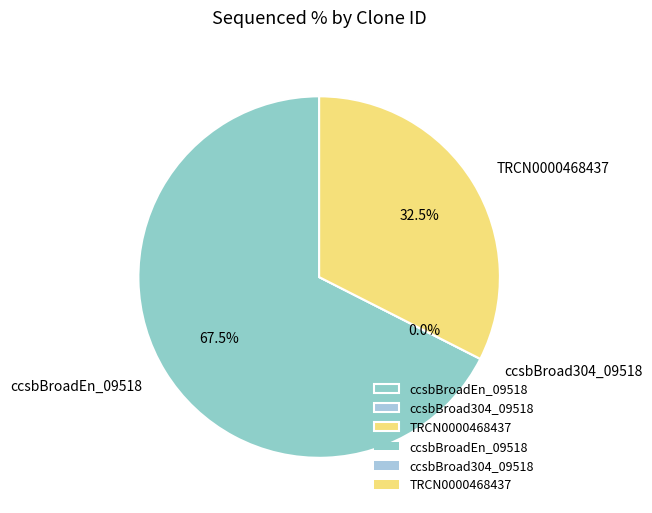

Combined, do ccsbBroad304_09518 and ccsbBroadEn_09518 account for over 50%?

Yes